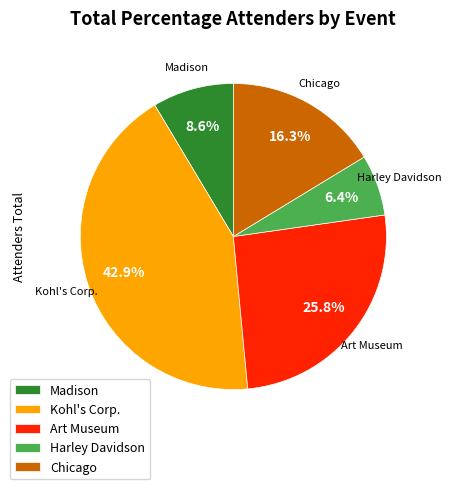

Does Chicago account for over 50% of the chart?

No